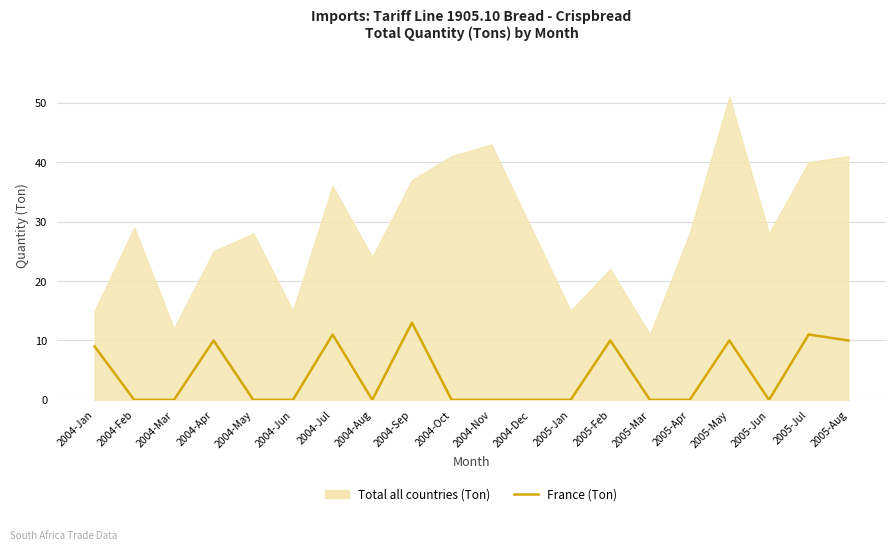

Is it true that the value at 2004-Apr is 14?

False